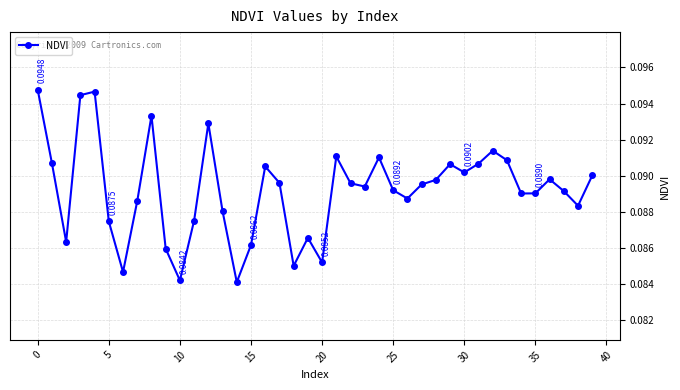

What is the sum of all values?

3.6